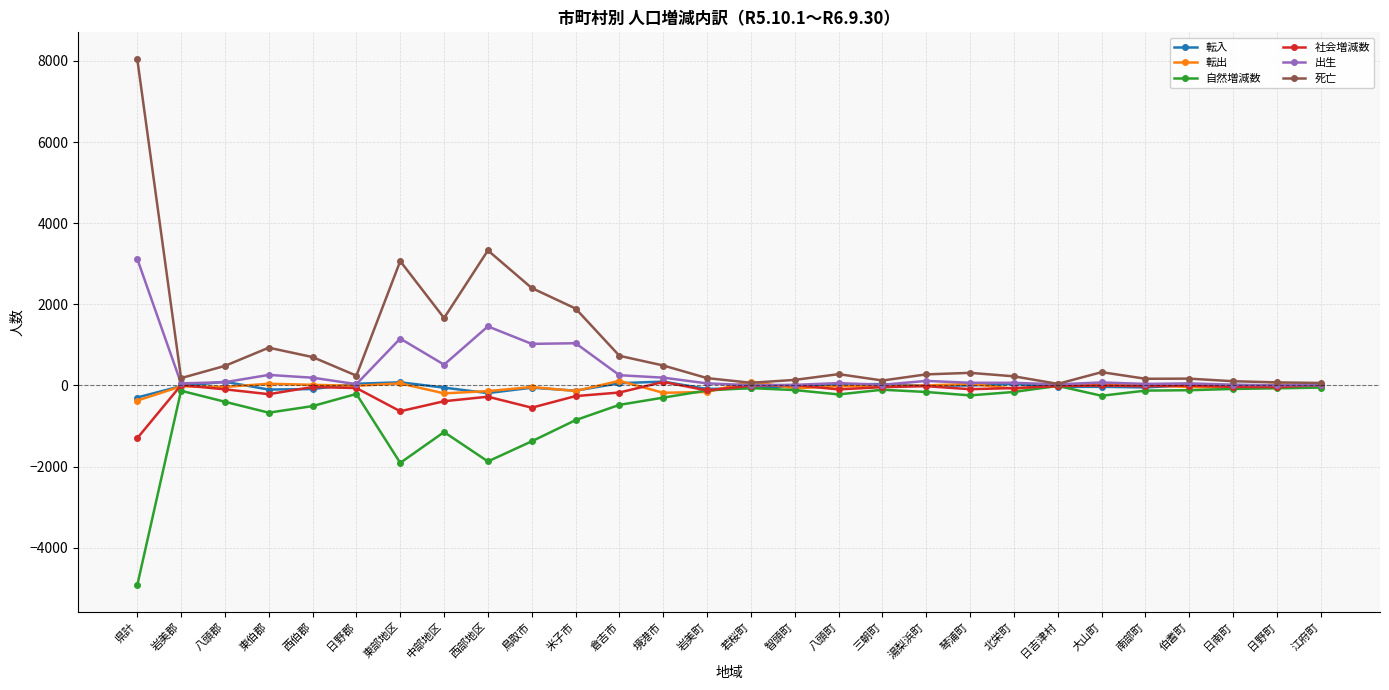

What is the approximate value of 死亡 at 米子市, to the nearest 50?

1900